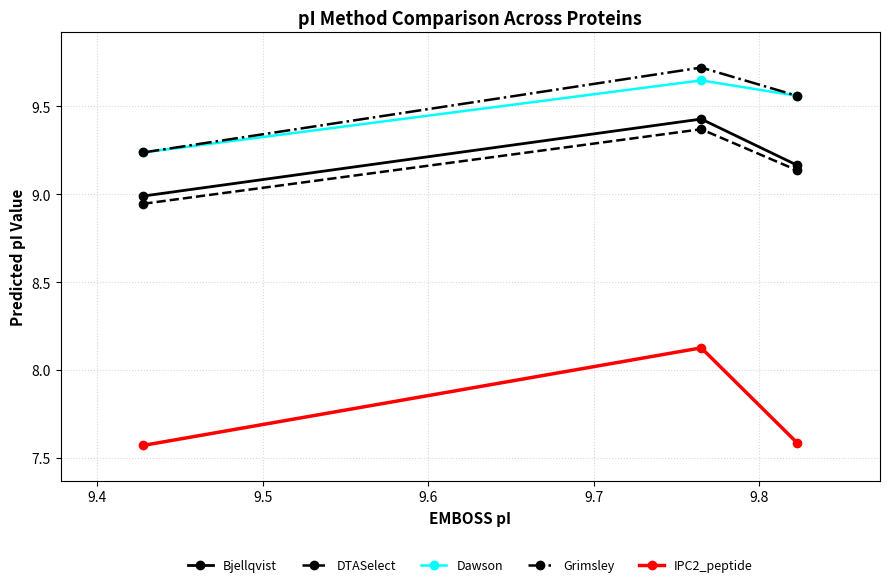

Which series has the largest range (max minus min)?

IPC2_peptide